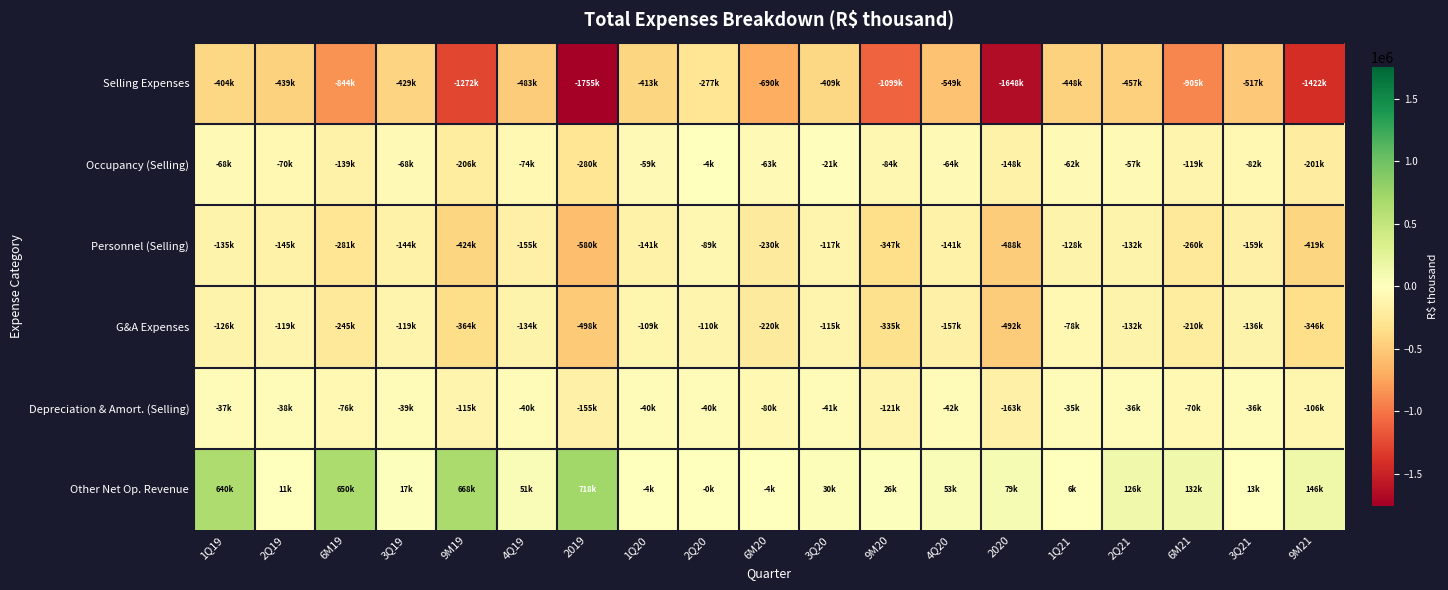

How many series are shown in this chart?

6